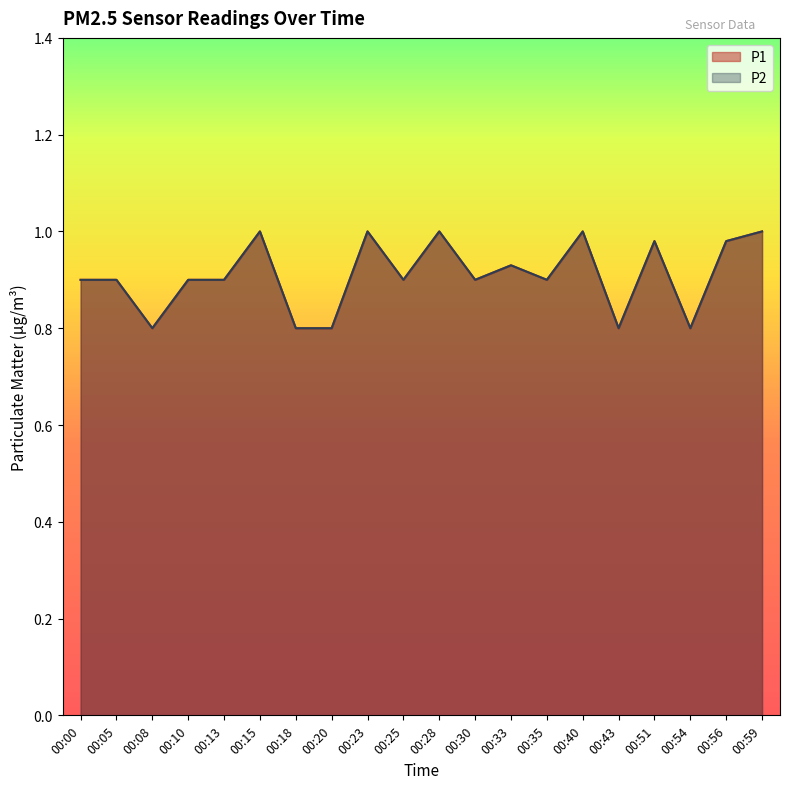

Reading left to right, extract all data points from this chart.

P1: 00:00=0.9	00:05=0.9	00:08=0.8	00:10=0.9	00:13=0.9	00:15=1.0	00:18=0.8	00:20=0.8	00:23=1.0	00:25=0.9	00:28=1.0	00:30=0.9	00:33=0.9	00:35=0.9	00:40=1.0	00:43=0.8	00:51=1.0	00:54=0.8	00:56=1.0	00:59=1.0
P2: 00:00=0.9	00:05=0.9	00:08=0.8	00:10=0.9	00:13=0.9	00:15=1.0	00:18=0.8	00:20=0.8	00:23=1.0	00:25=0.9	00:28=1.0	00:30=0.9	00:33=0.9	00:35=0.9	00:40=1.0	00:43=0.8	00:51=1.0	00:54=0.8	00:56=1.0	00:59=1.0